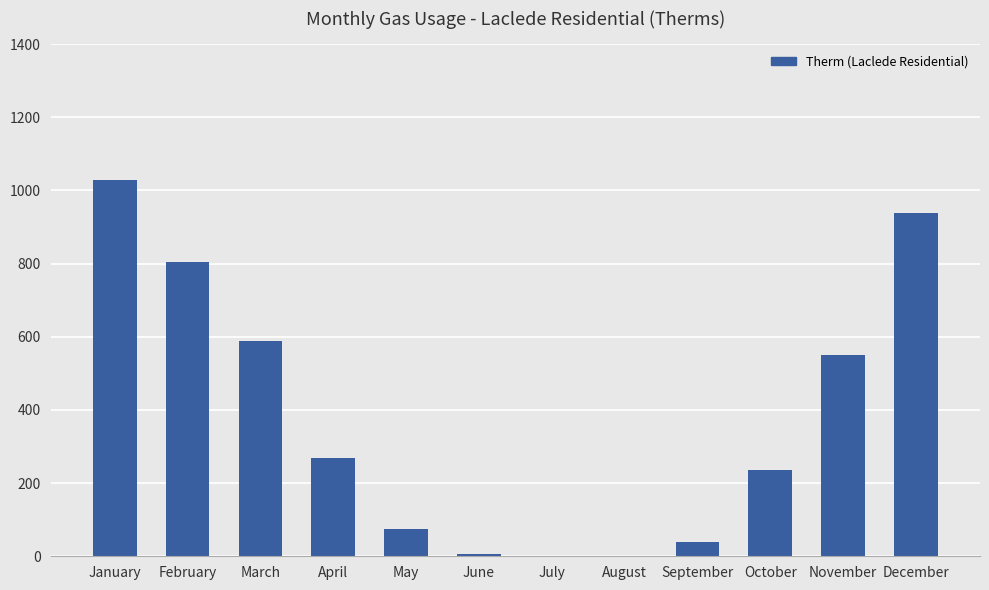

At which label is the value closest to 514?

November